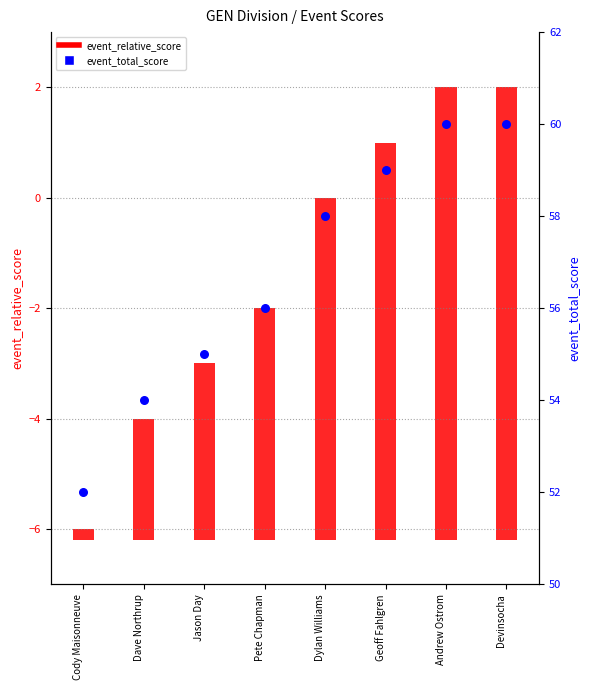

Is the value of event_total_score at Devinsocha greater than the value of event_relative_score at Cody Maisonneuve?

Yes